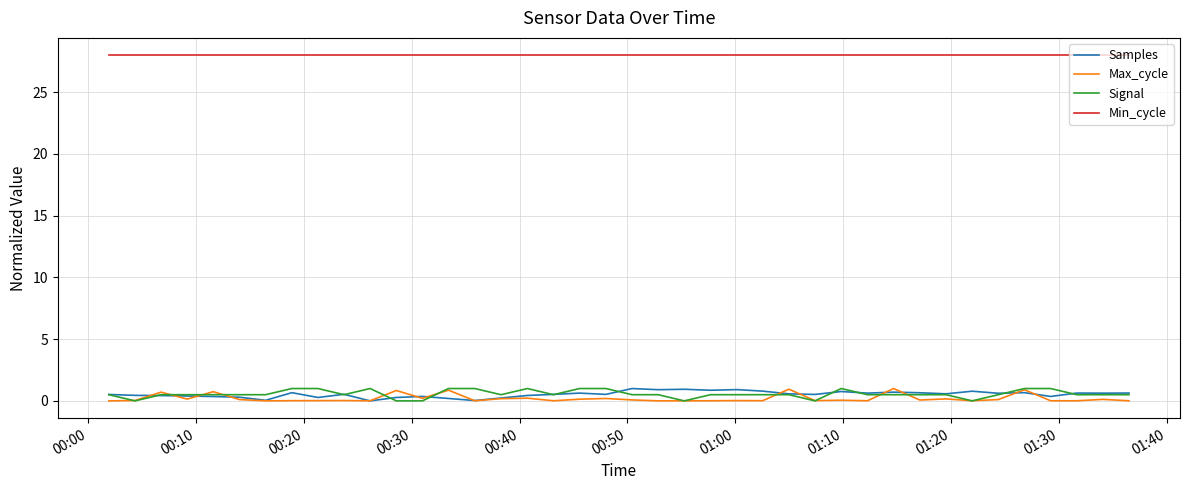

Which series has the largest total across all categories?

Min_cycle